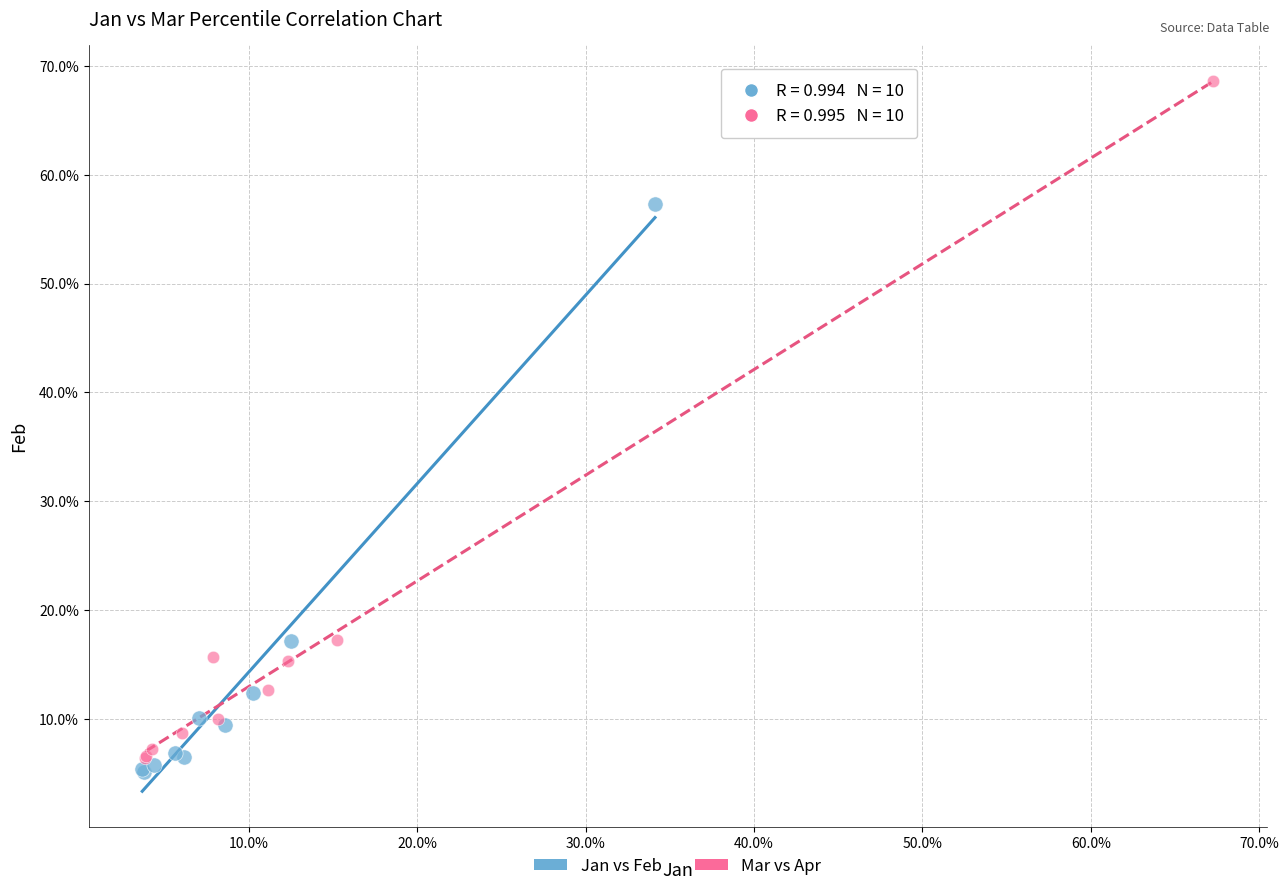

Which series contains the lowest Y value?

Jan vs Feb